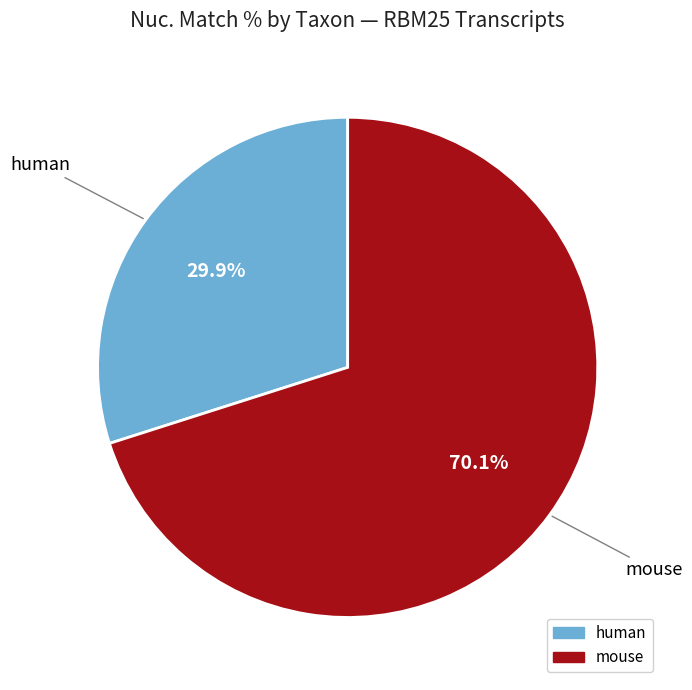

To the nearest percent, what is the difference between the largest and smallest slice percentages?

40%